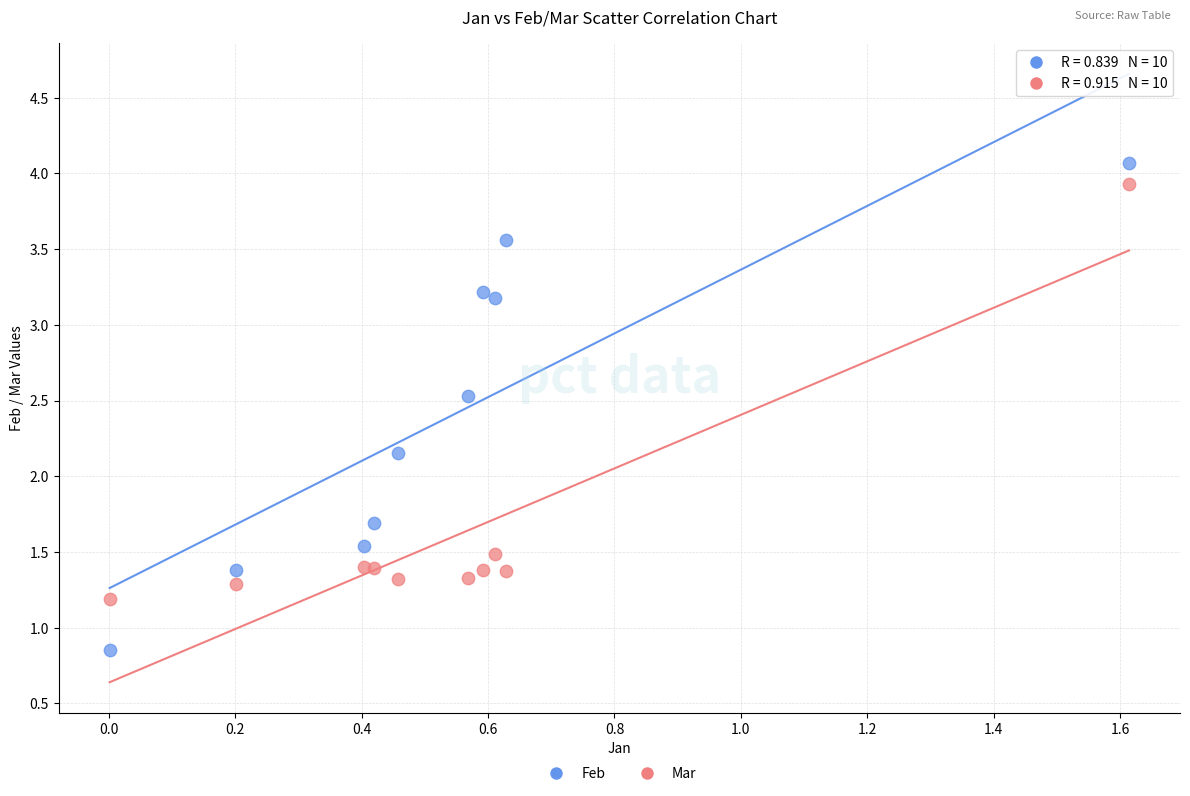

What are all the series names shown in the legend?

Feb, Mar